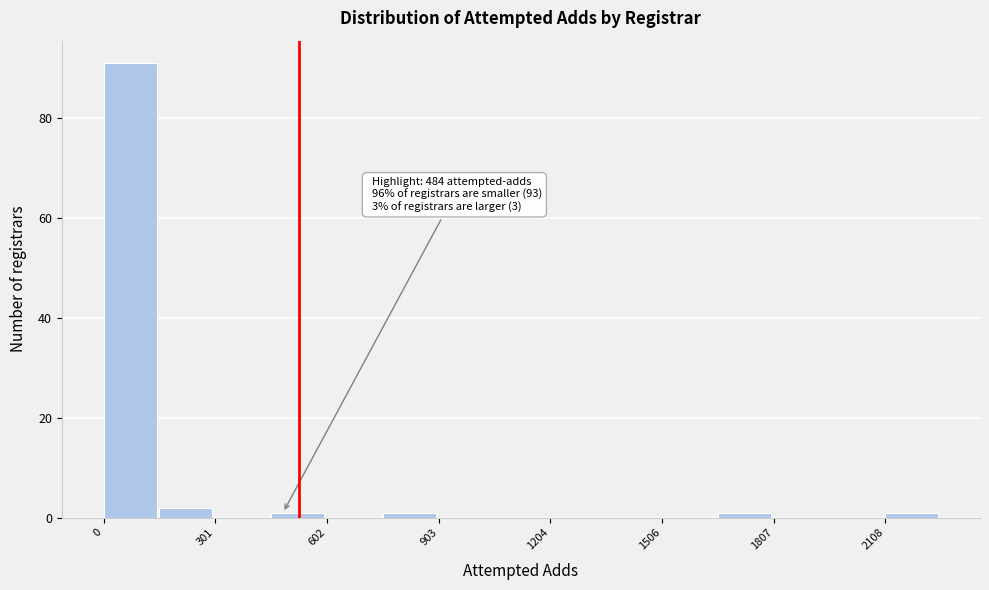

Read against the x-axis, roughly where is the centre of the tallest bar?

50